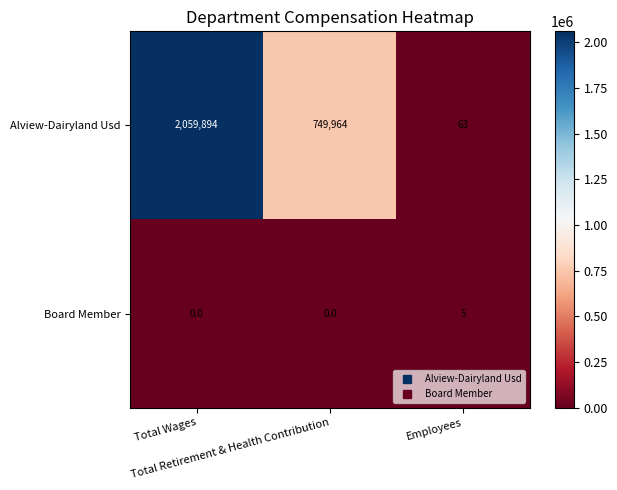

List the series in order of their peak value, lowest first.

Board Member, Alview-Dairyland Usd